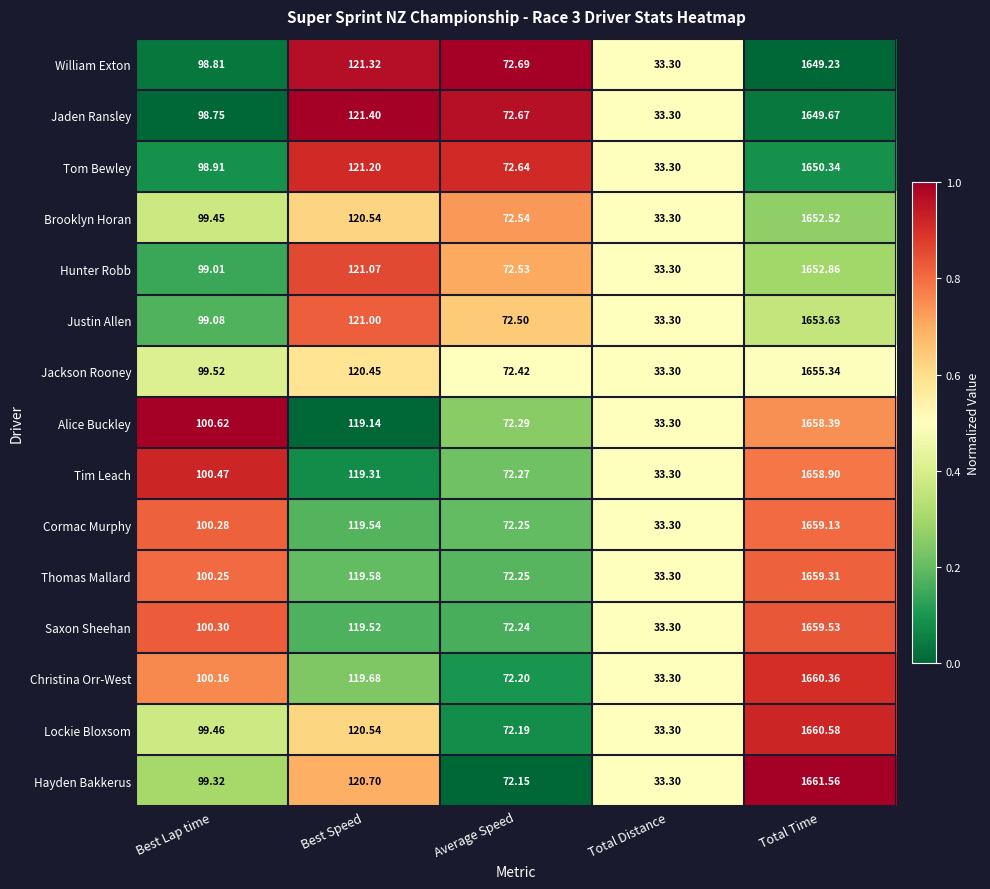

Where is Hayden Bakkerus nearest to the value 847?

Best Speed